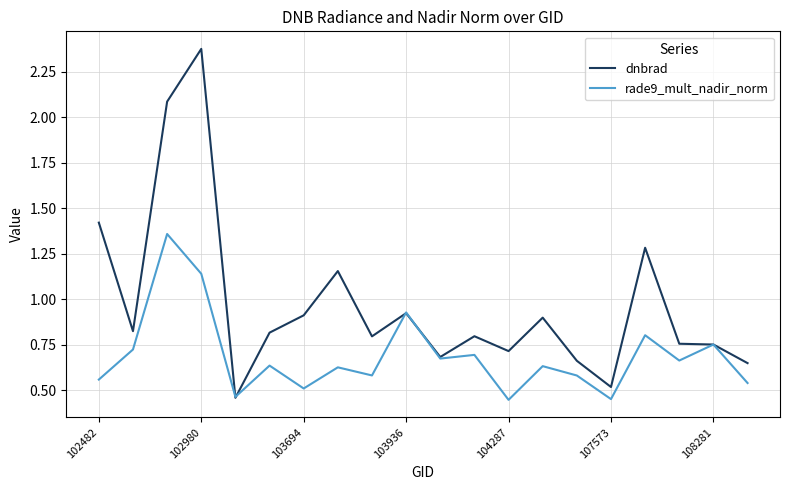

Which series has the largest range (max minus min)?

dnbrad